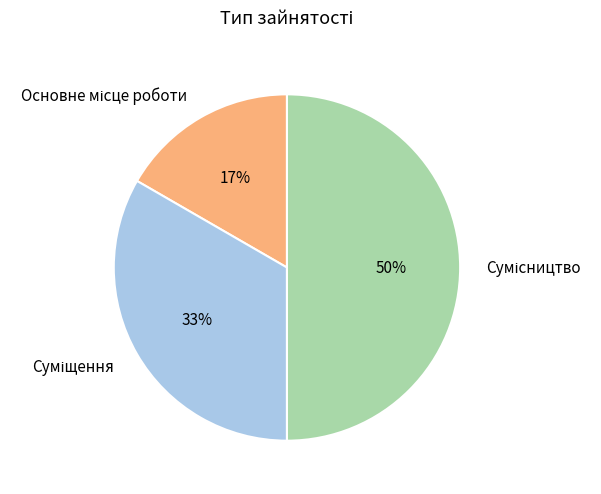

To the nearest percent, what is the average slice percentage?

33%